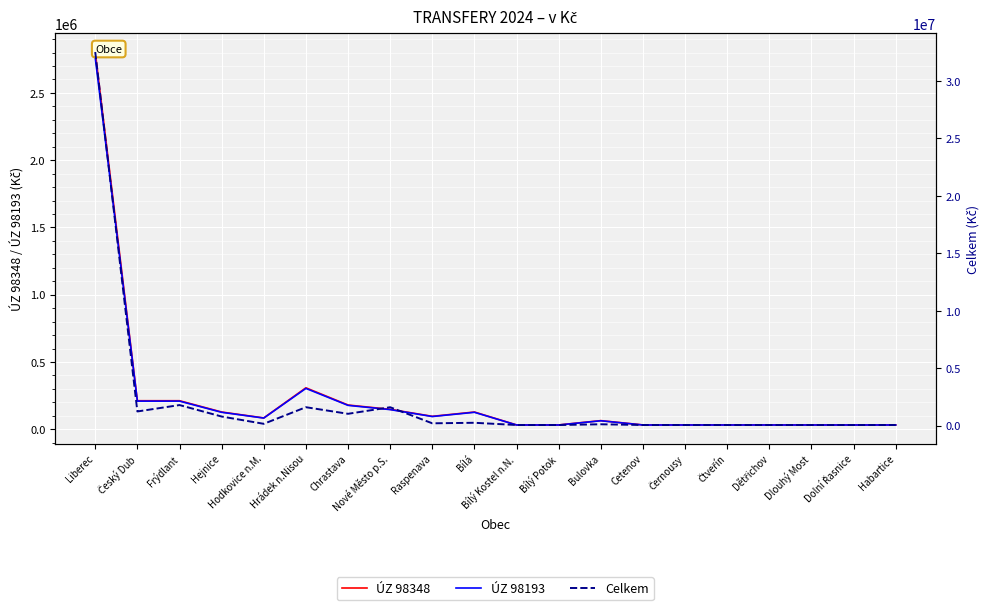

Reading right to left, list all the values displayed in this chart.

ÚZ 98348: 32000	32000	32000	32000	32000	32000	32000	64000	32000	32000	128000	96000	148000	180000	308000	84000	128000	212000	212000	2804000
ÚZ 98193: 31500	31500	31500	31500	31500	31500	31500	63000	31500	31500	126000	94500	146000	177500	303500	83000	126000	209000	209000	2760500
Celkem: 66500	63500	63500	63500	63500	63500	63500	127000	63500	63500	256800	210500	1609430	1038003	1611705	167000	800500	1798599	1241402	32515868